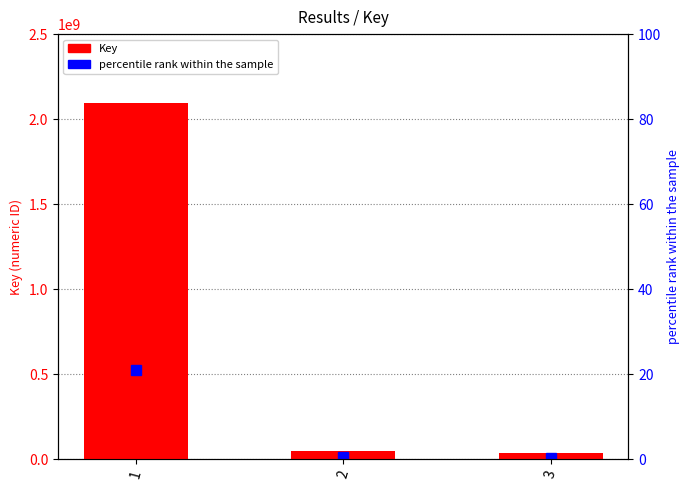

Reading left to right, extract all data points from this chart.

2092082045	46095117	34052877